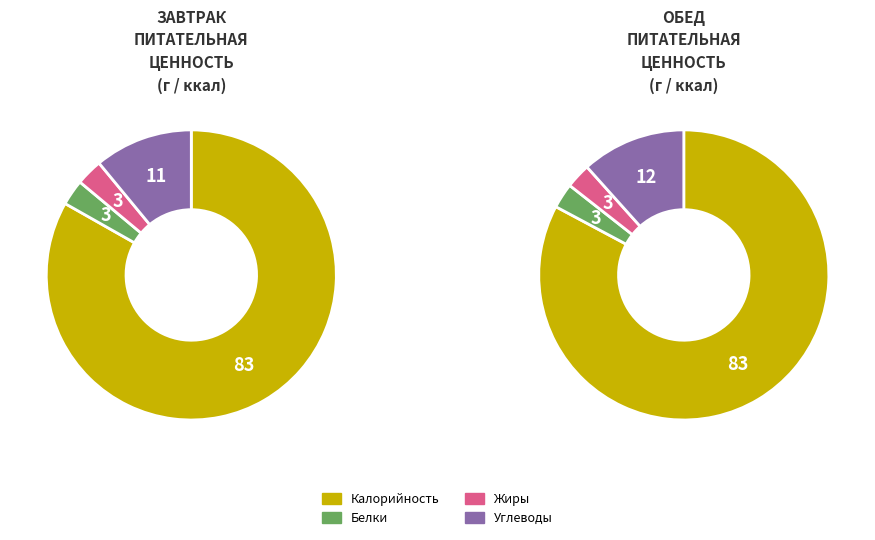

Rank the series by their average value, from highest to lowest.

Обед, Завтрак